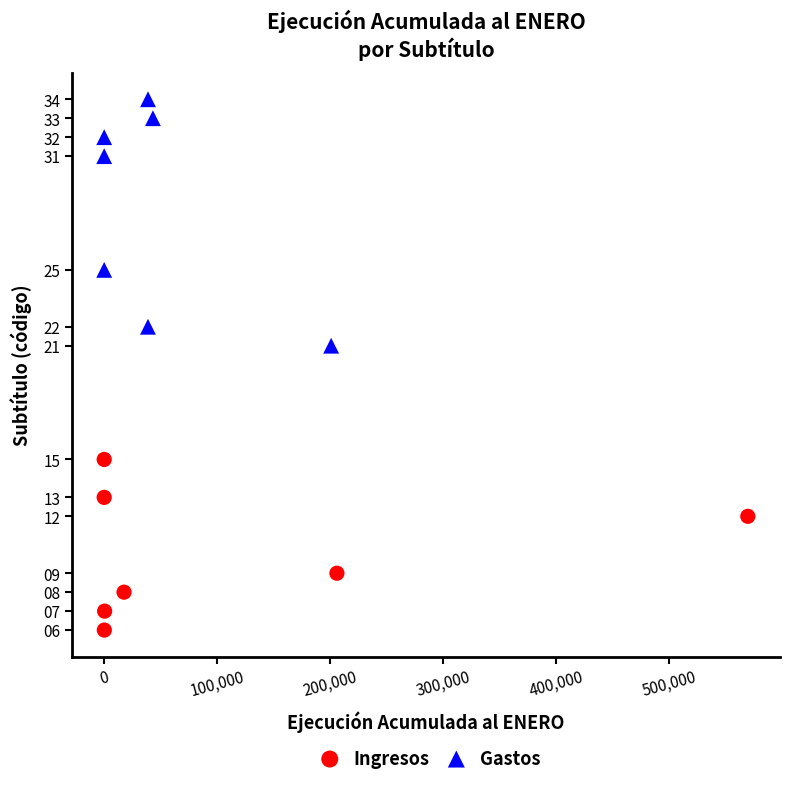

Which series reaches the minimum Y coordinate?

Ingresos